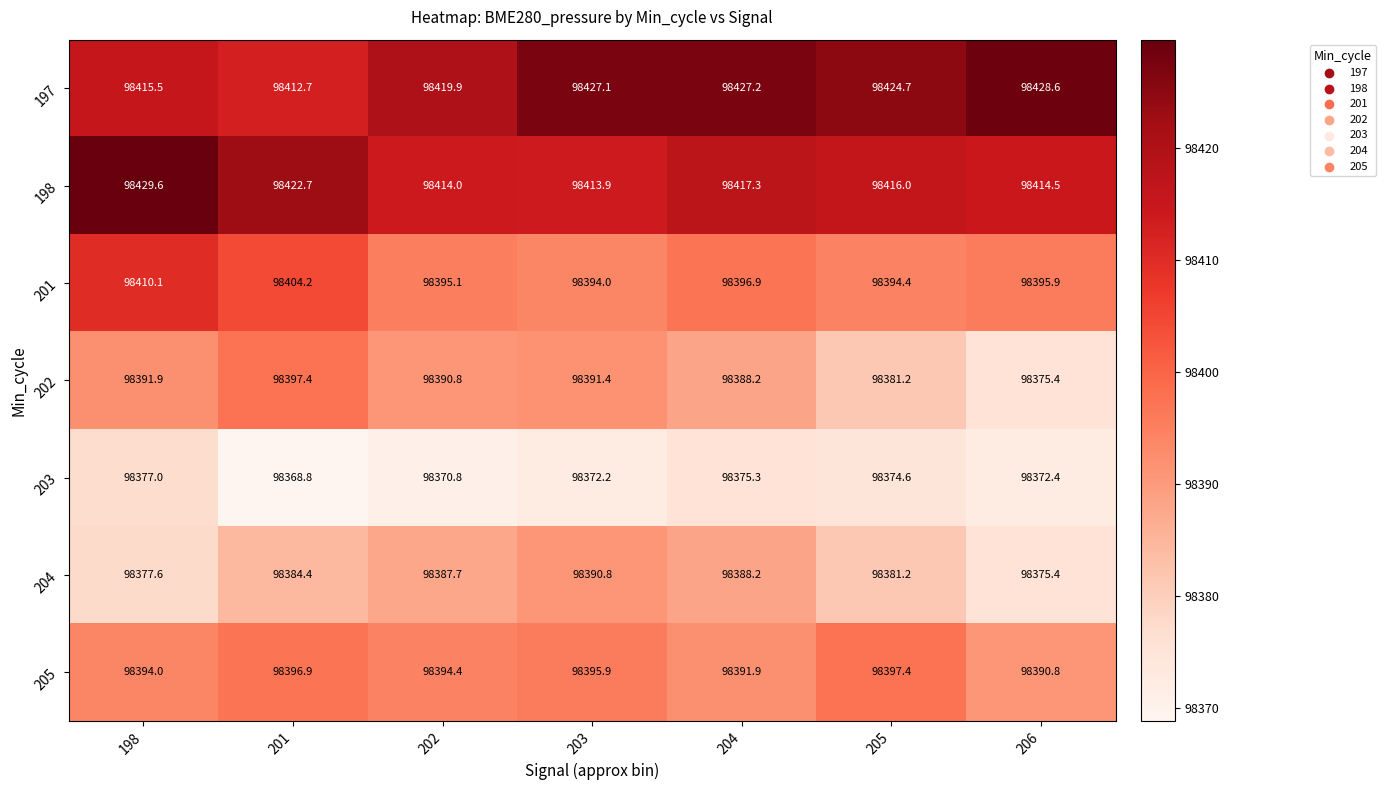

How many values in the 205 series are below 98394?

2